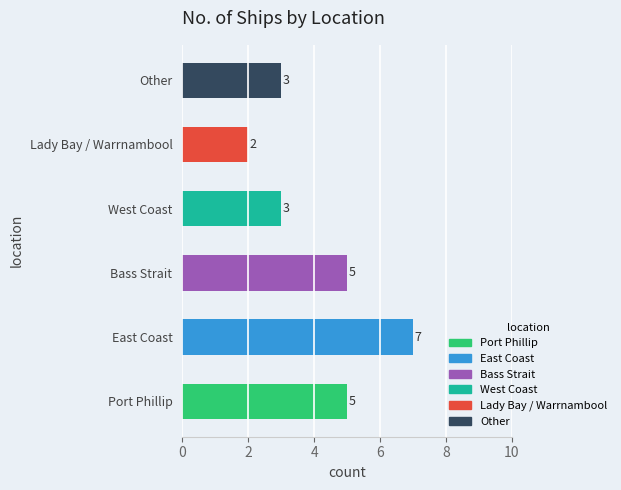

How many bars are there in total?

6